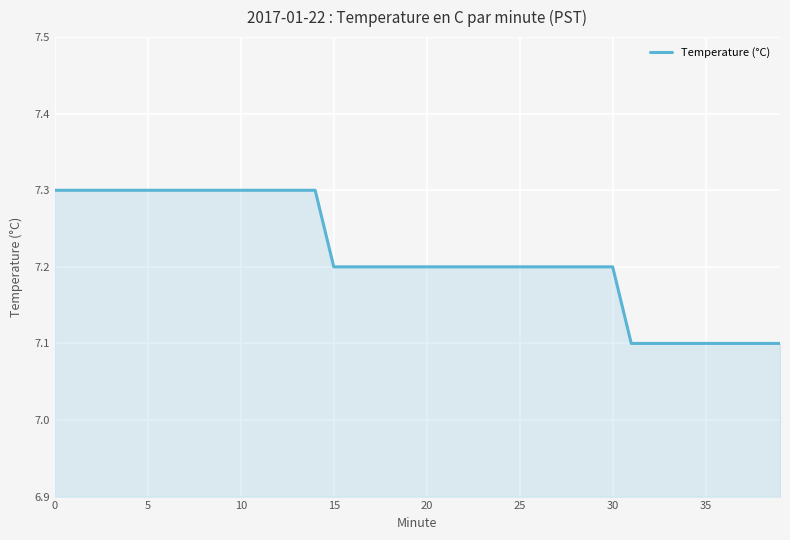

What is the smallest value displayed?

7.1